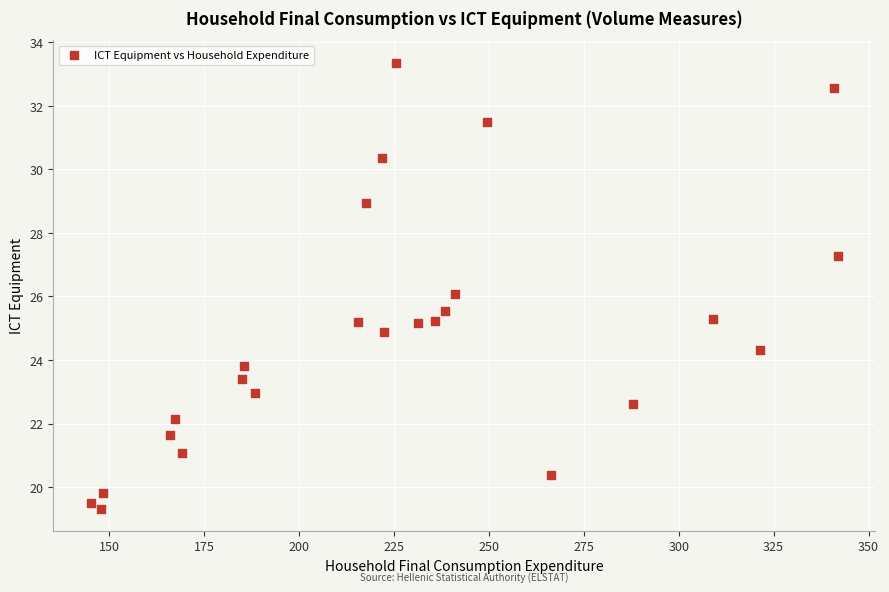

What is the range of X values (max minus min)?

196.8